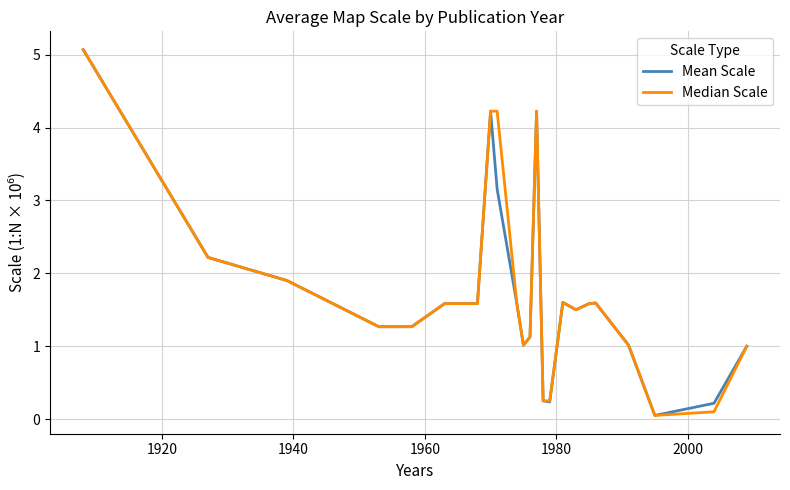

What is the highest value of the Mean Scale series?

5.1